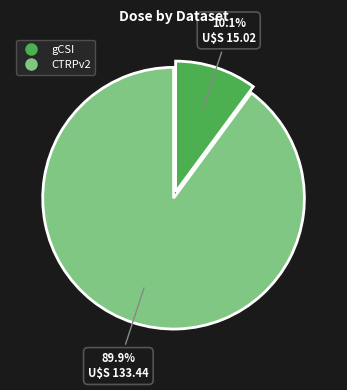

What is the majority slice?

CTRPv2